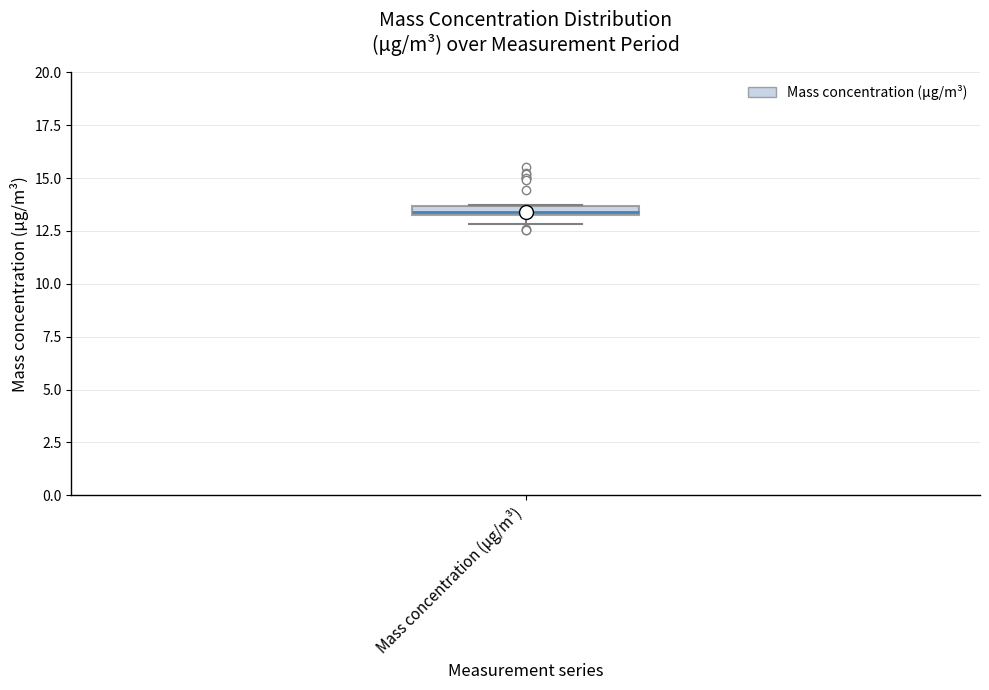

Where is the upper edge of the box for Mass concentration (μg/m³) on the y-axis? The values are not printed on the chart, so give them approximately, as read against the axis.

13.5